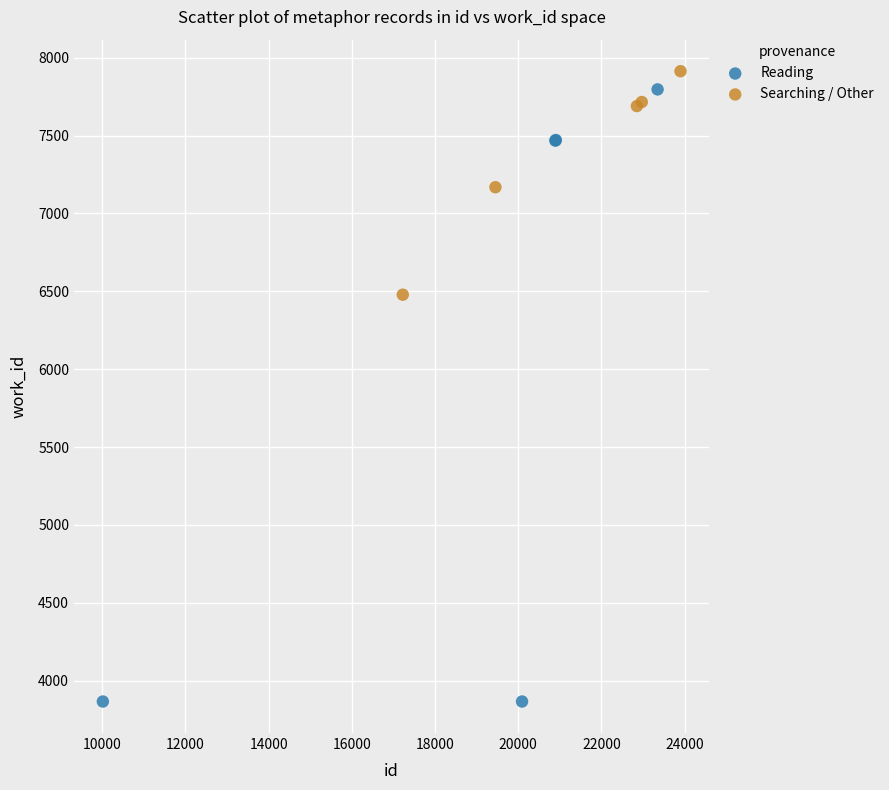

Which series has the largest Y range (max minus min)?

Reading